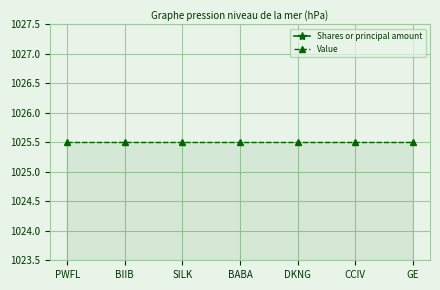

What is the maximum value shown in the chart?

1025.5